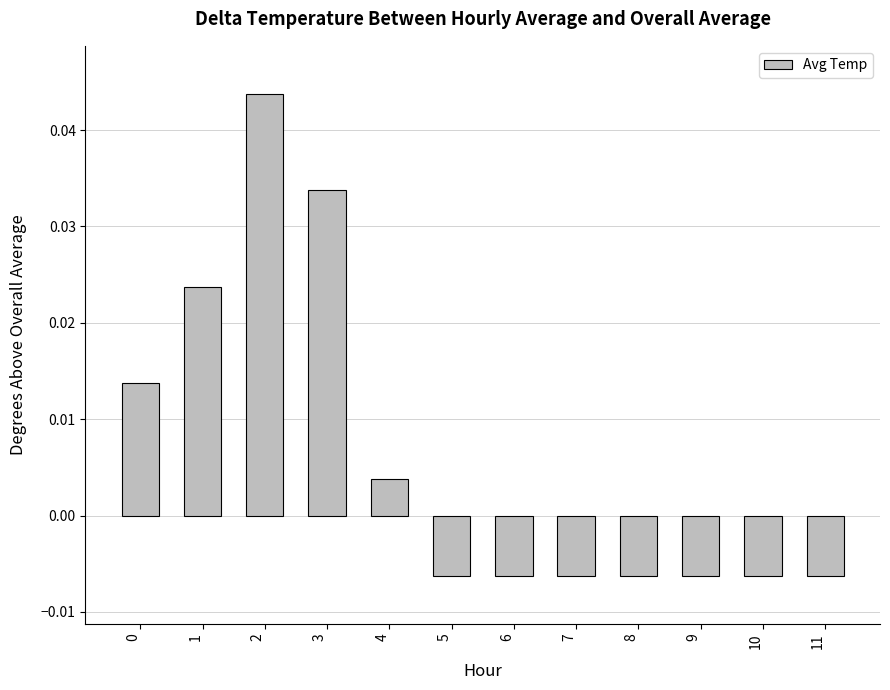

At which label is the value closest to 0?

4